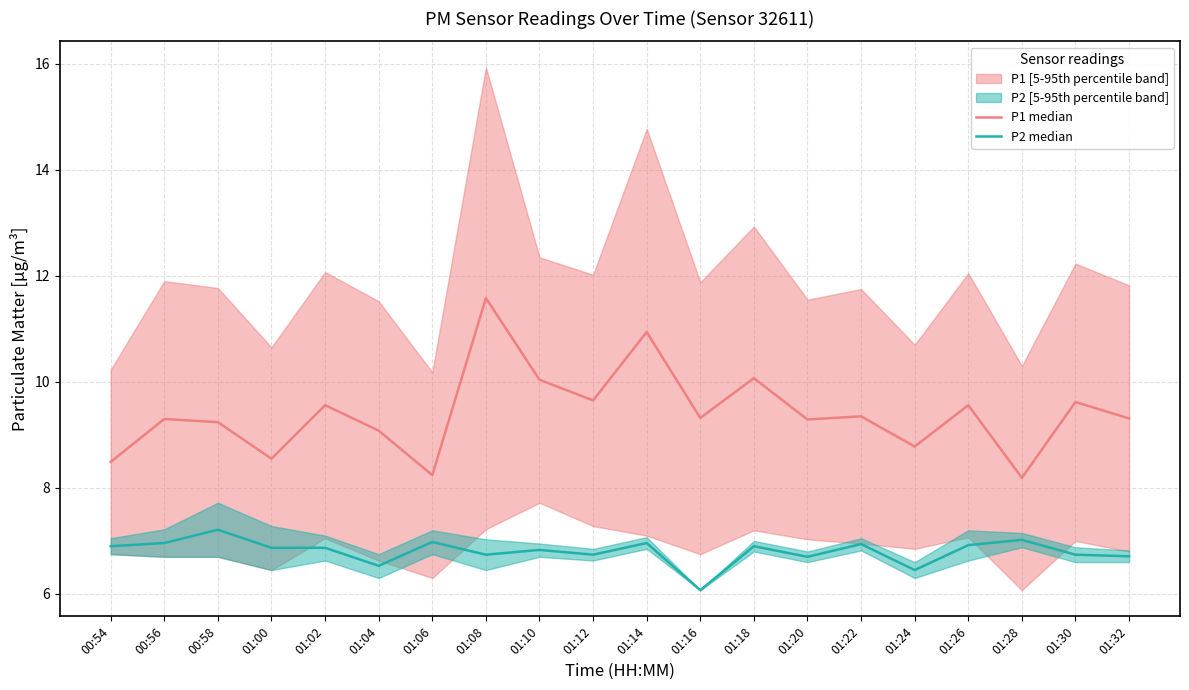

True or false: P2 median has a value of 2.4 at 00:56.

False